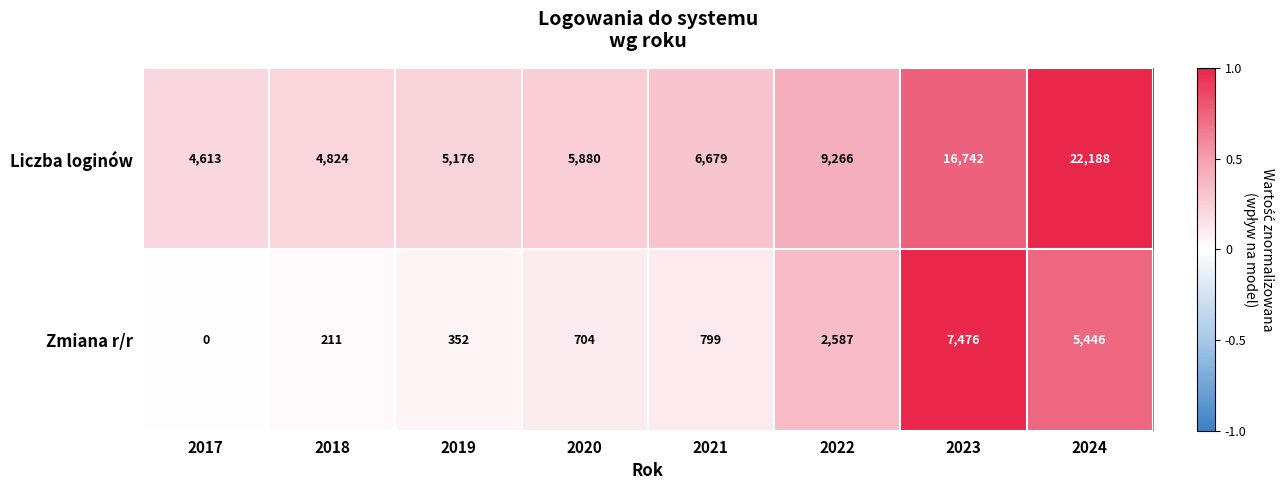

Is it true that Zmiana r/r equals 7476 at 2023?

True